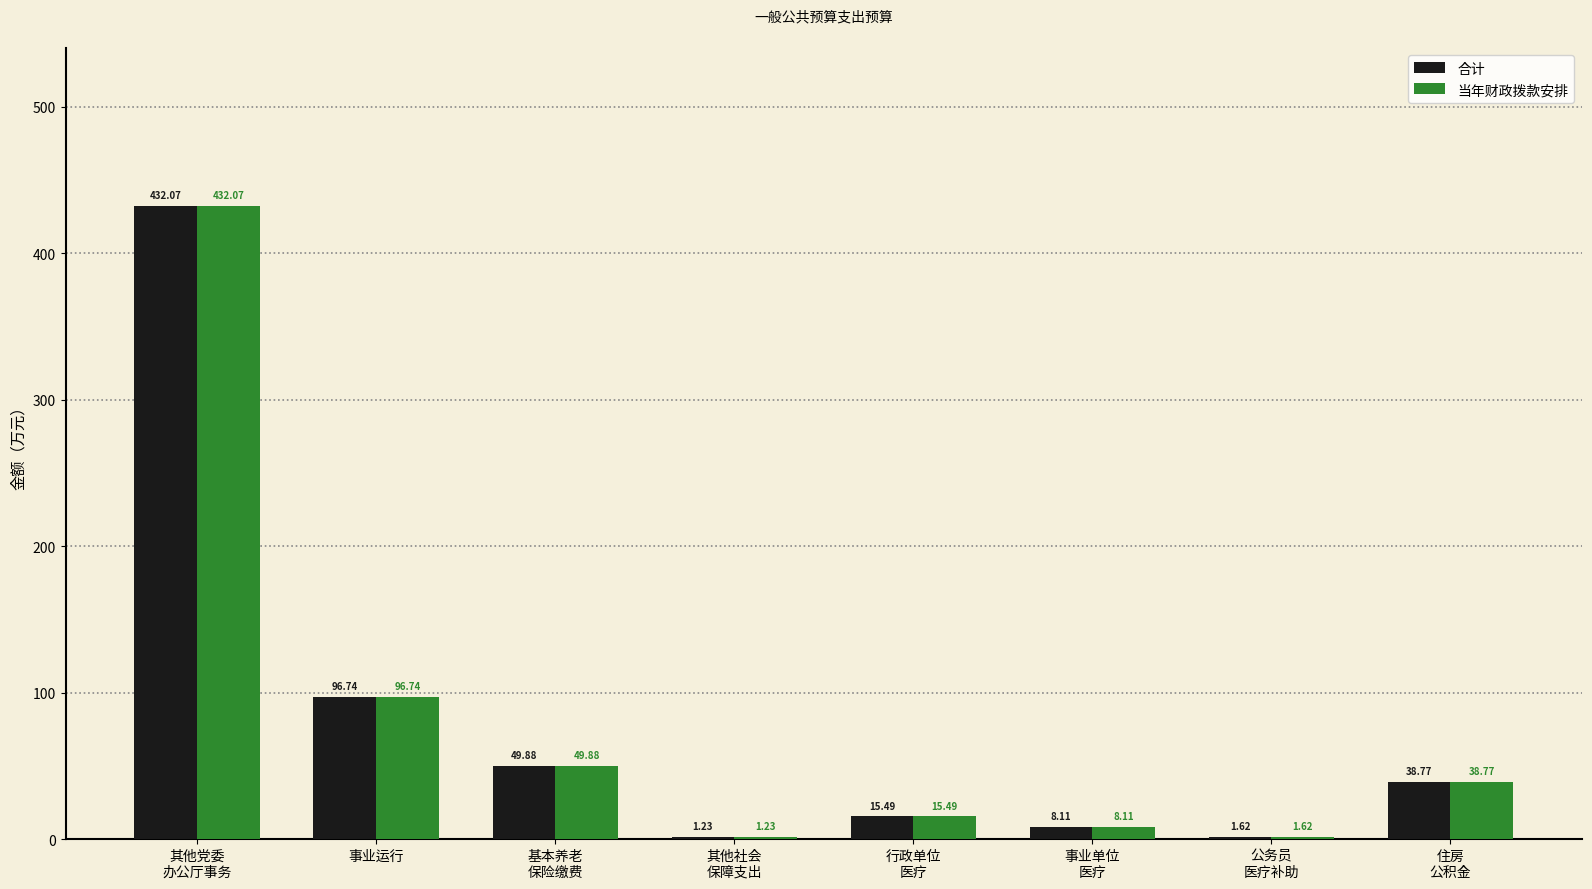

What is the sum of all 当年财政拨款安排 values?

643.9